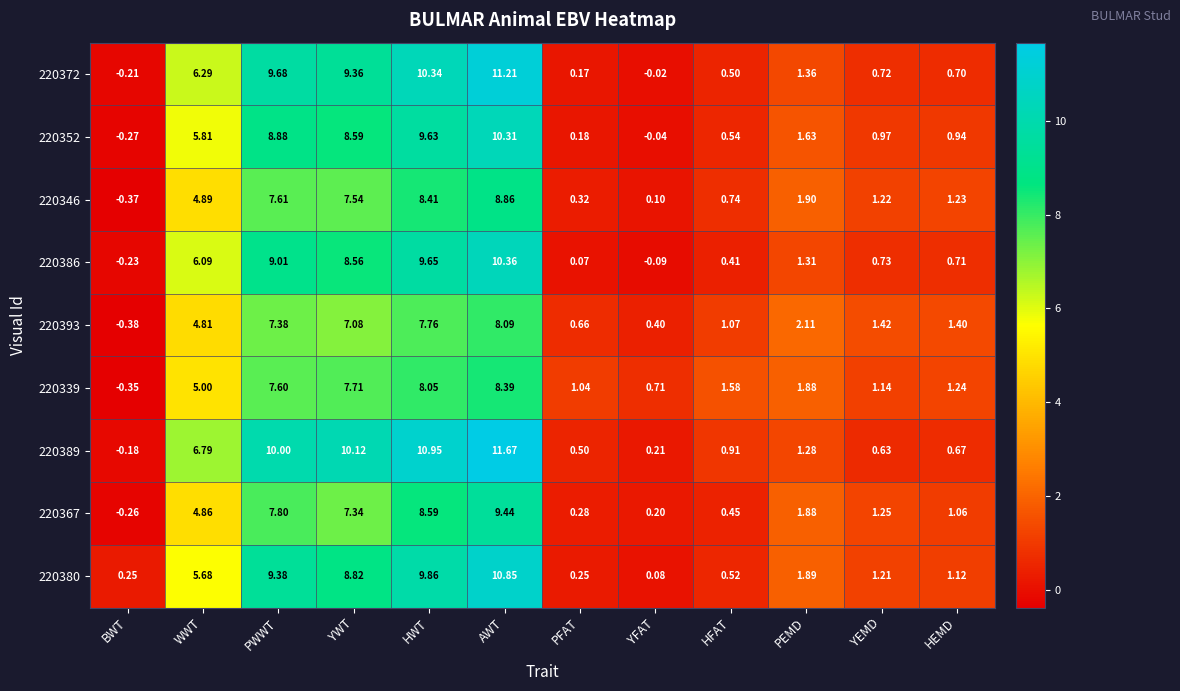

Where does the 220367 series first go above 1?

WWT